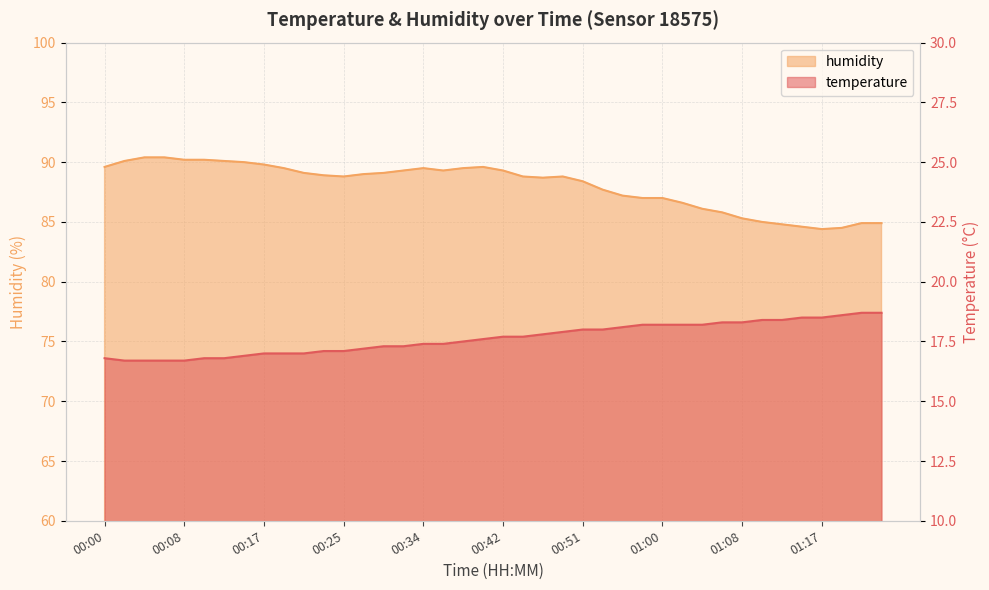

What is the sum of the humidity values at 00:38 and 01:12?

174.3